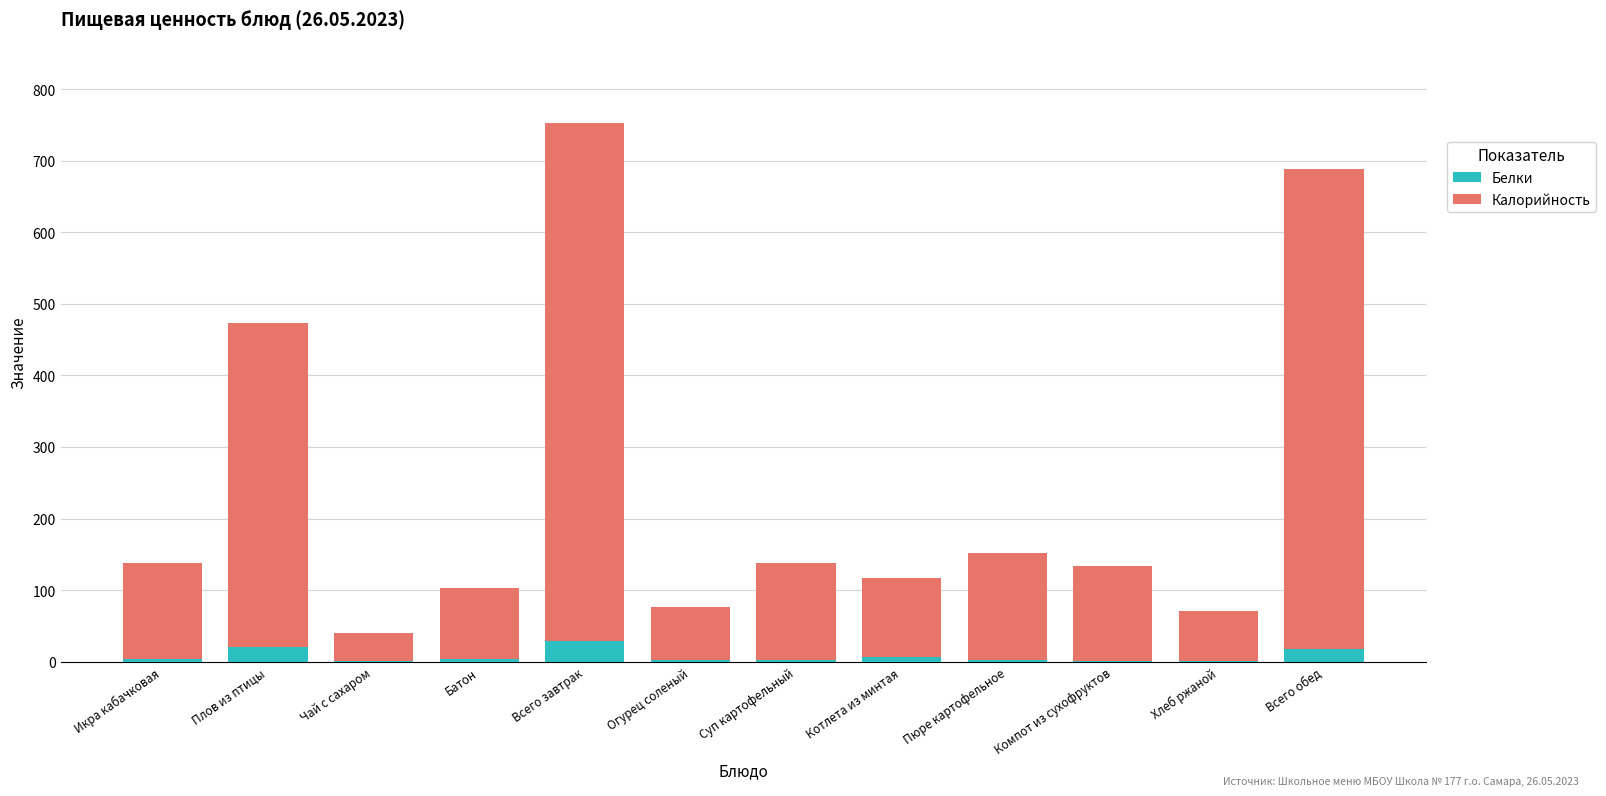

What is the sum of all Белки values?

92.0